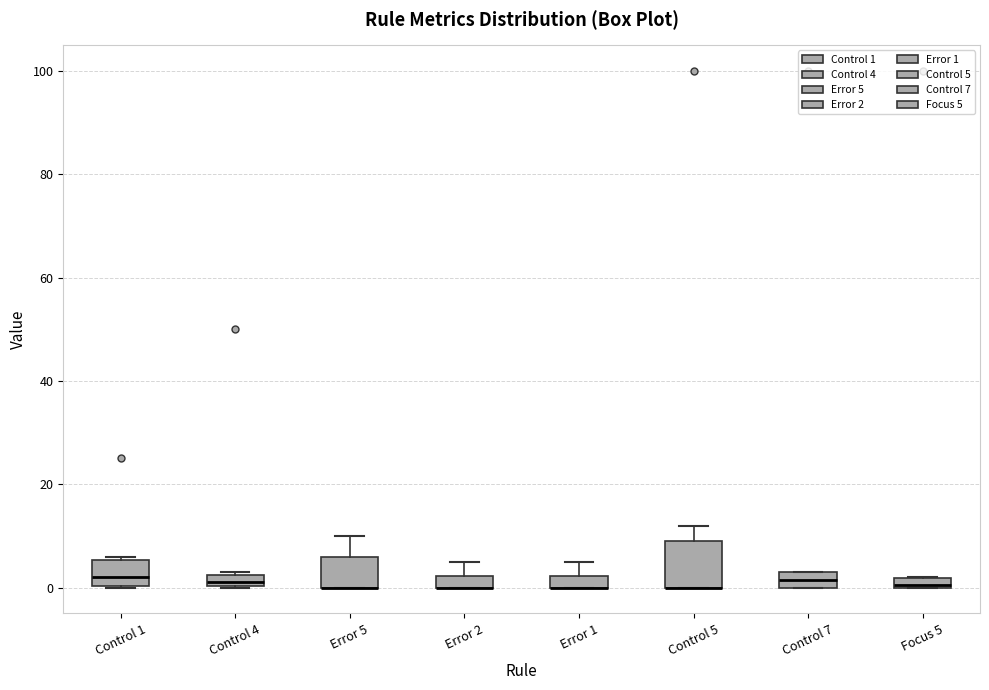

Where is the lower edge of the box for Error 2 on the y-axis? The values are not printed on the chart, so give them approximately, as read against the axis.

0